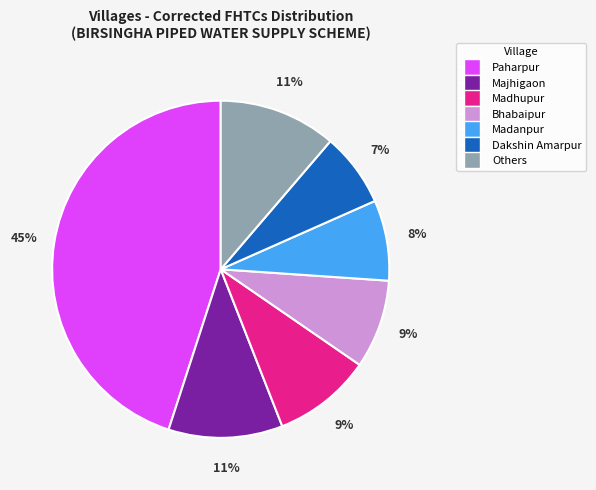

Count the number of slices in the pie.

7